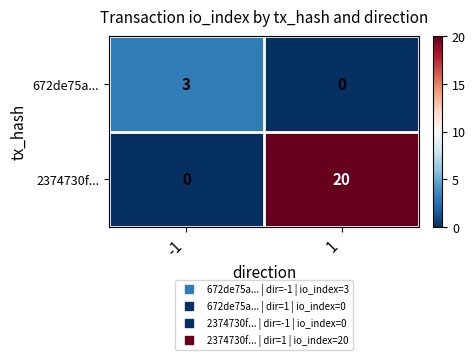

List the labels in order of 672de75a... value, smallest first.

1, -1